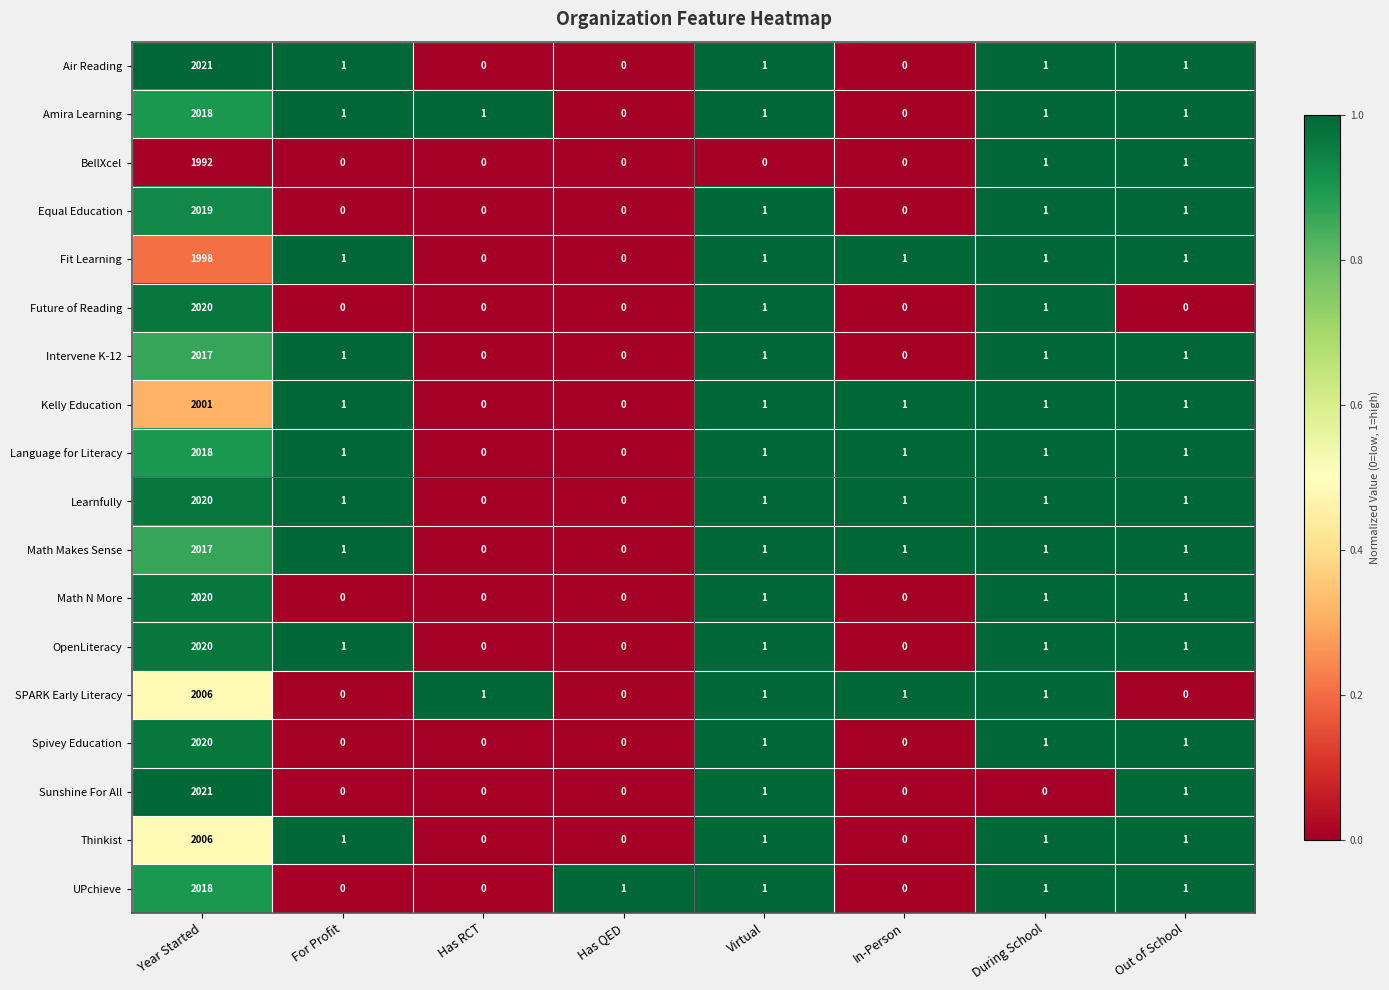

Which label corresponds to the largest value in the chart?

Year Started